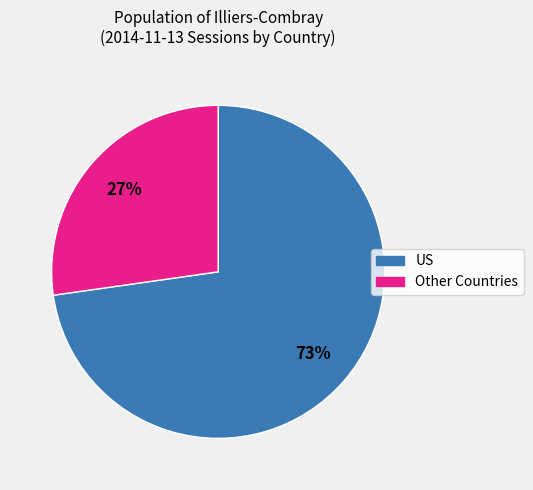

How many segments does this pie chart have?

2